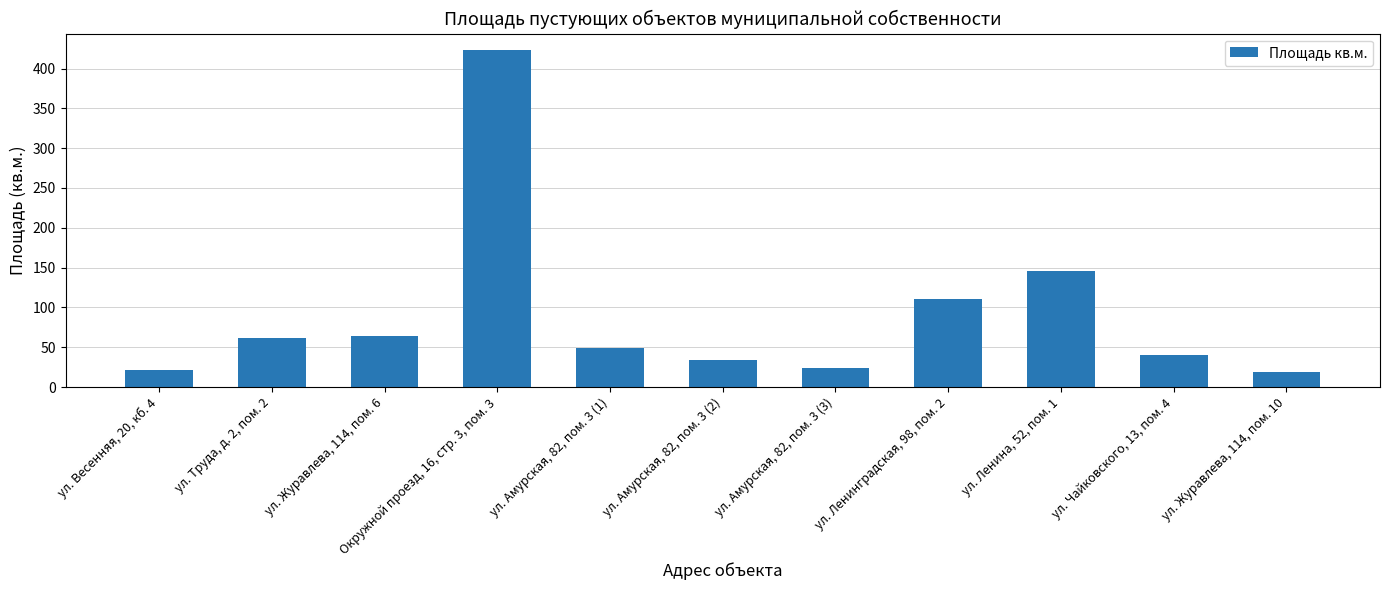

What is the label of the 7th bar from the left?

ул. Амурская, 82, пом. 3 (3)